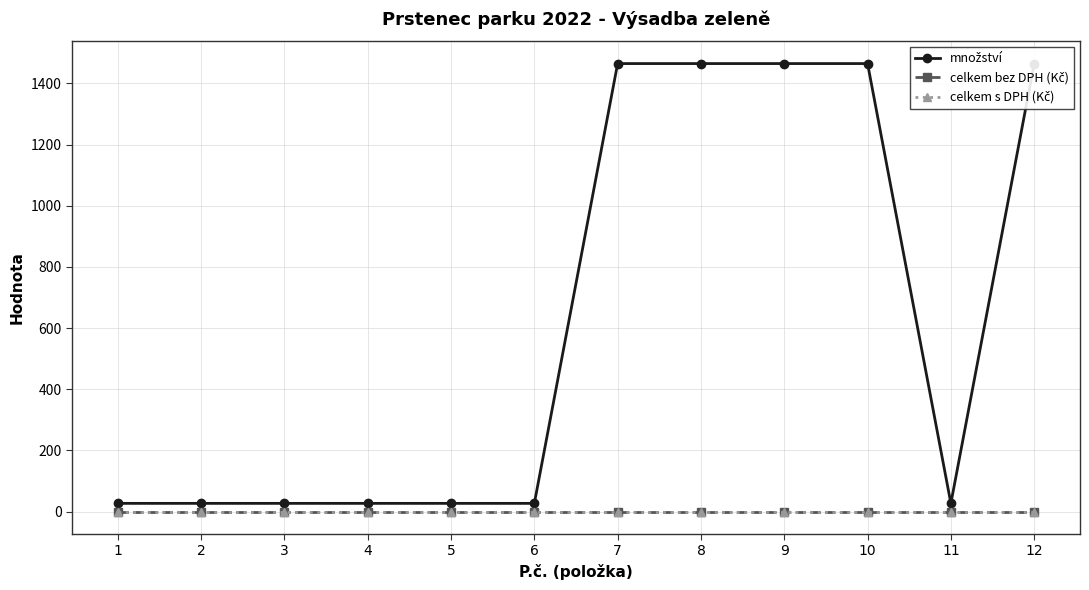

The value of množství at 11 is 27. True or false?

True